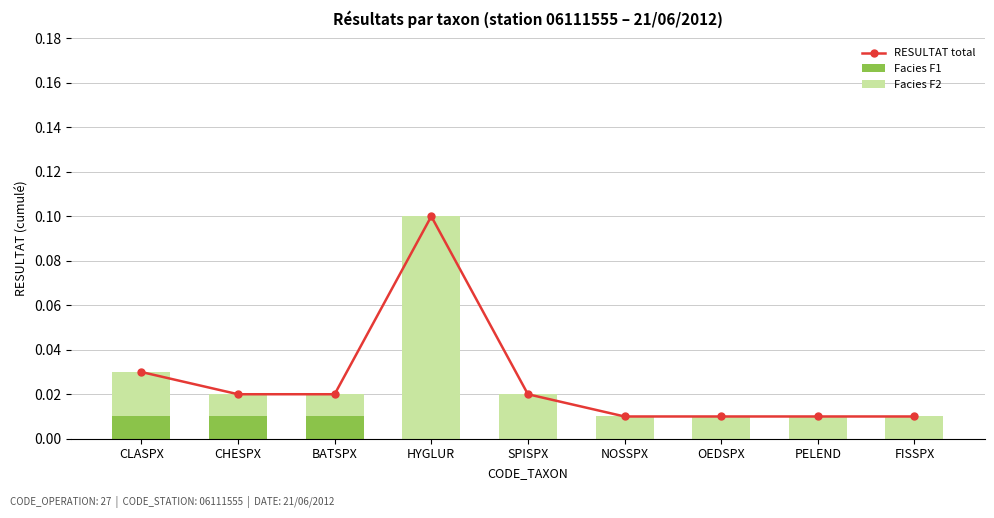

What is the maximum value for RESULTAT total?

0.1